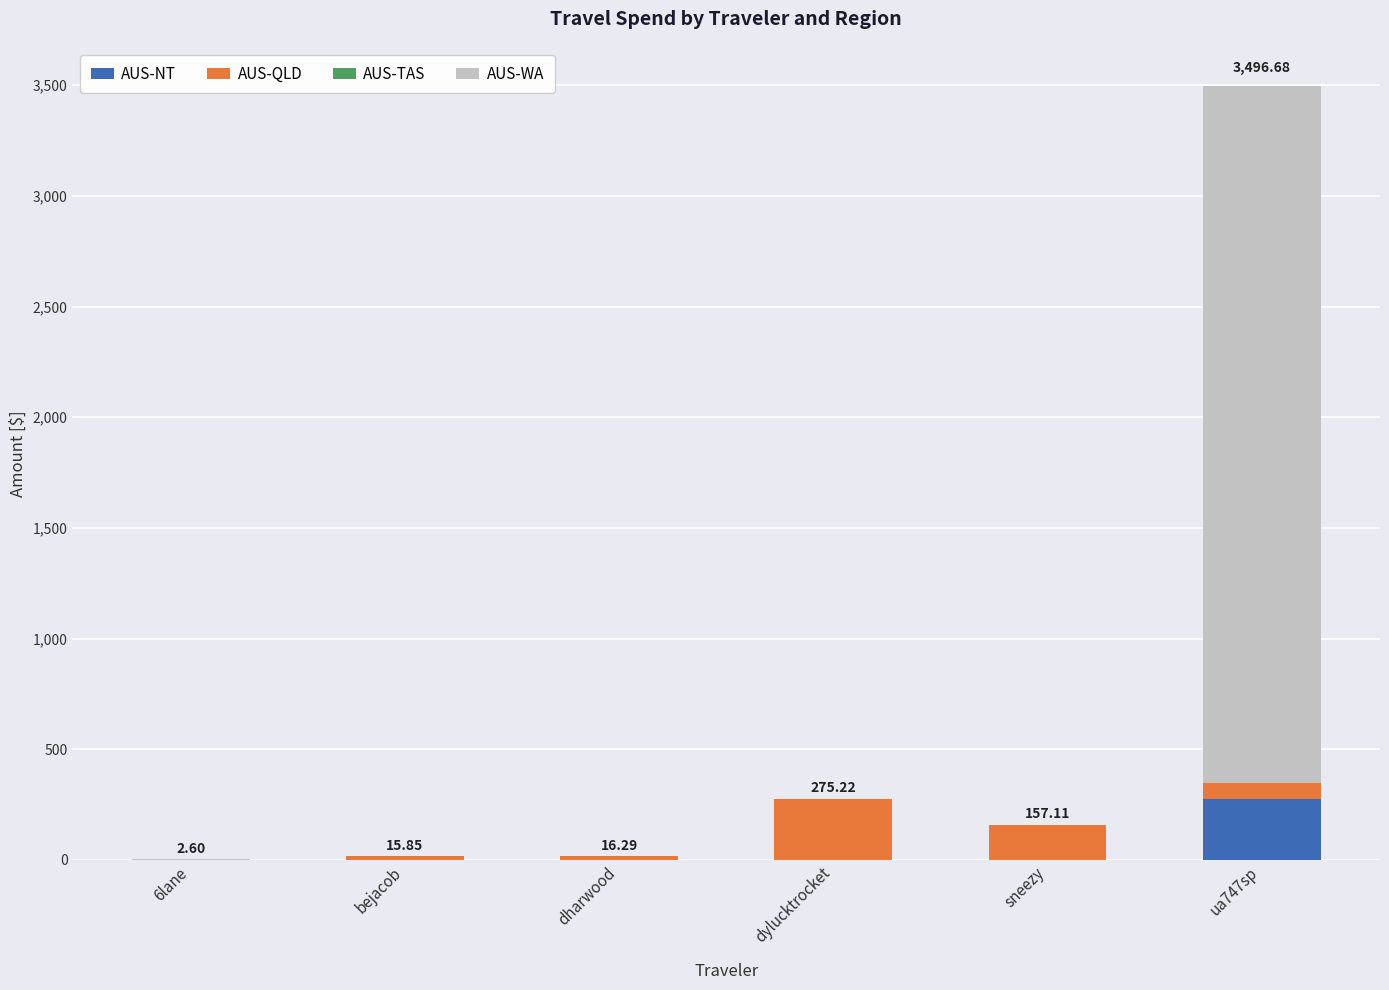

What is the sum of all AUS-NT values?

273.7